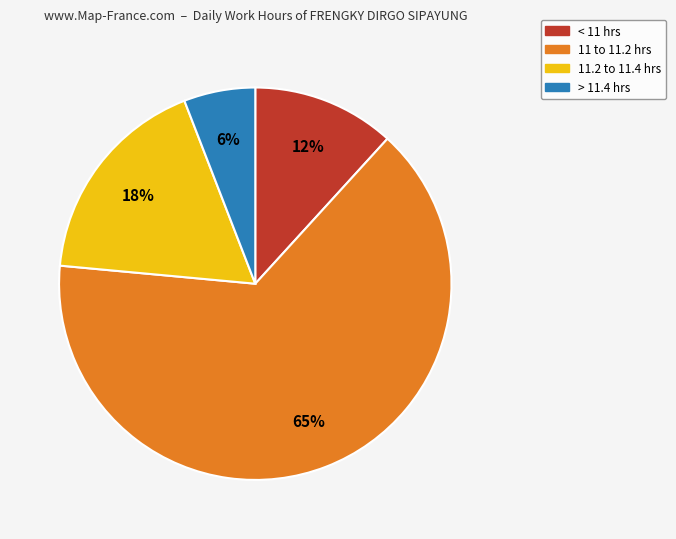

To the nearest percent, what is the average slice percentage?

25%